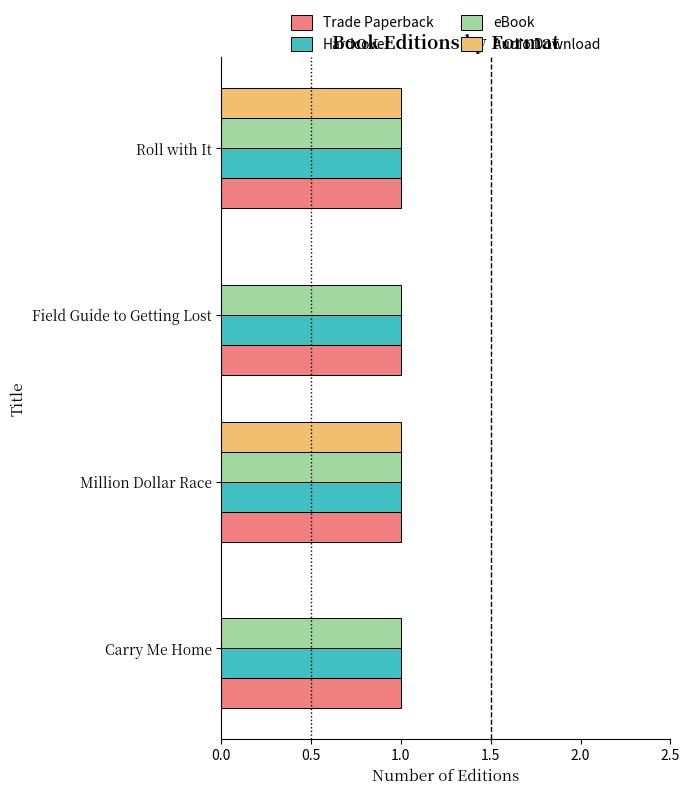

What is the total value across all series at Field Guide to Getting Lost?

3